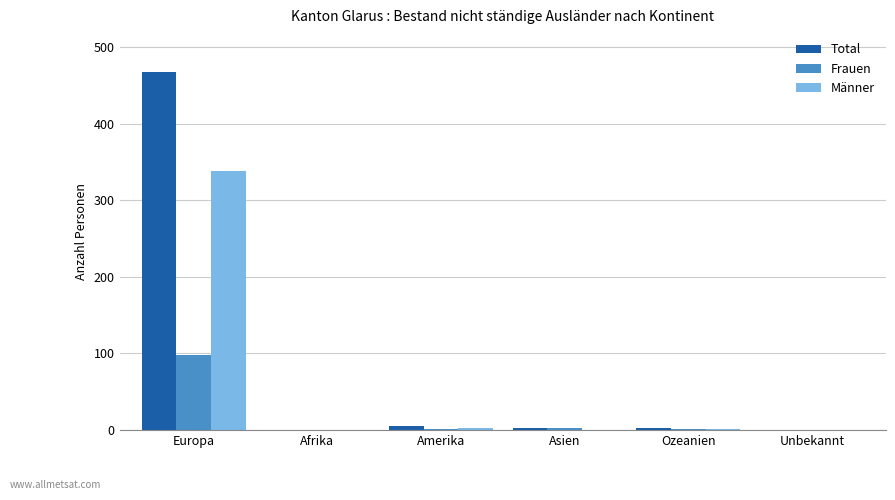

At which category is the sum across all series the highest?

Europa